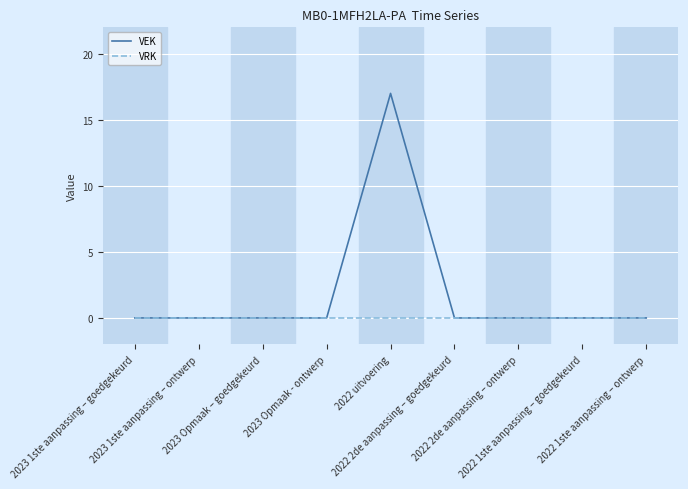

The VRK series shows 0 at 2022 1ste aanpassing – ontwerp. True or false?

True